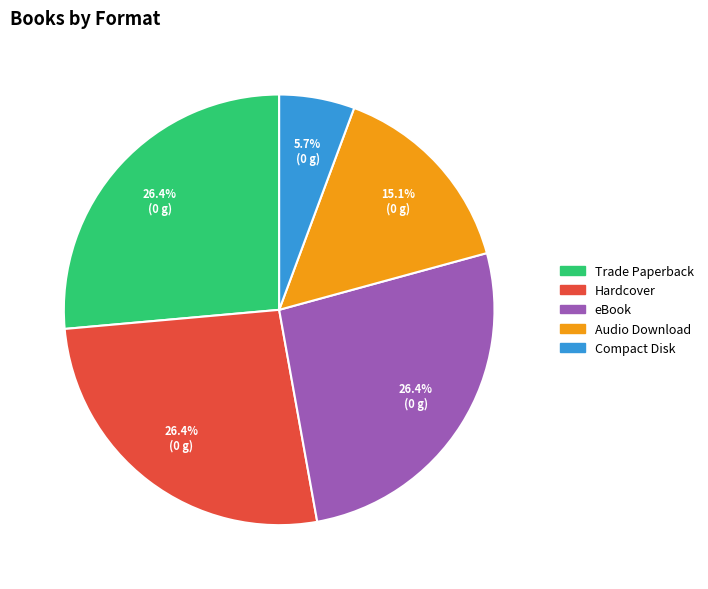

How many segments does this pie chart have?

5